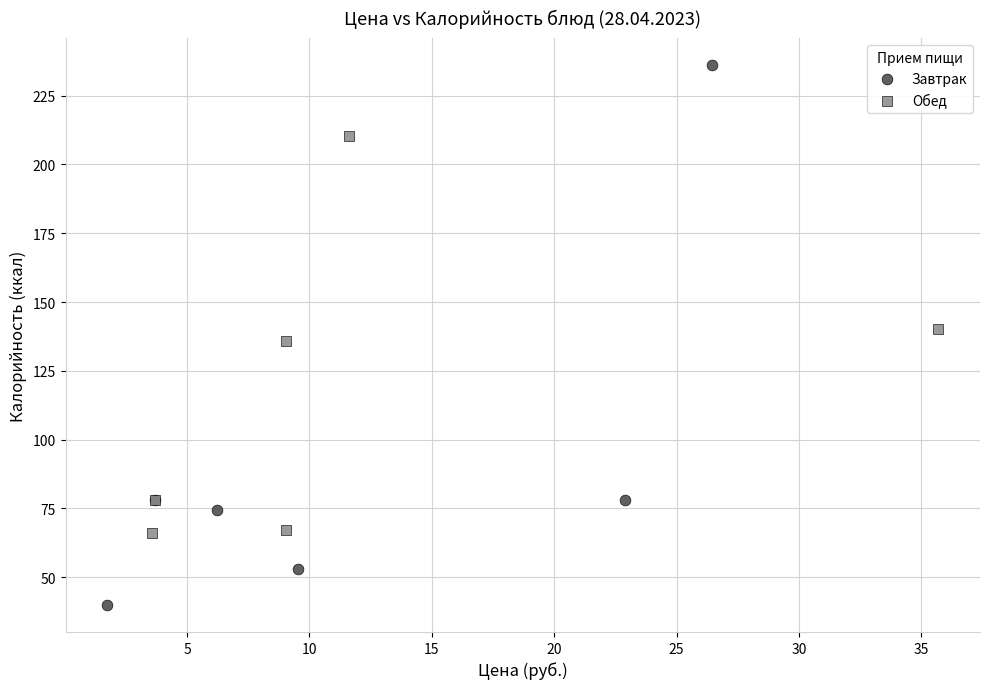

Which series reaches the maximum Y coordinate?

Завтрак